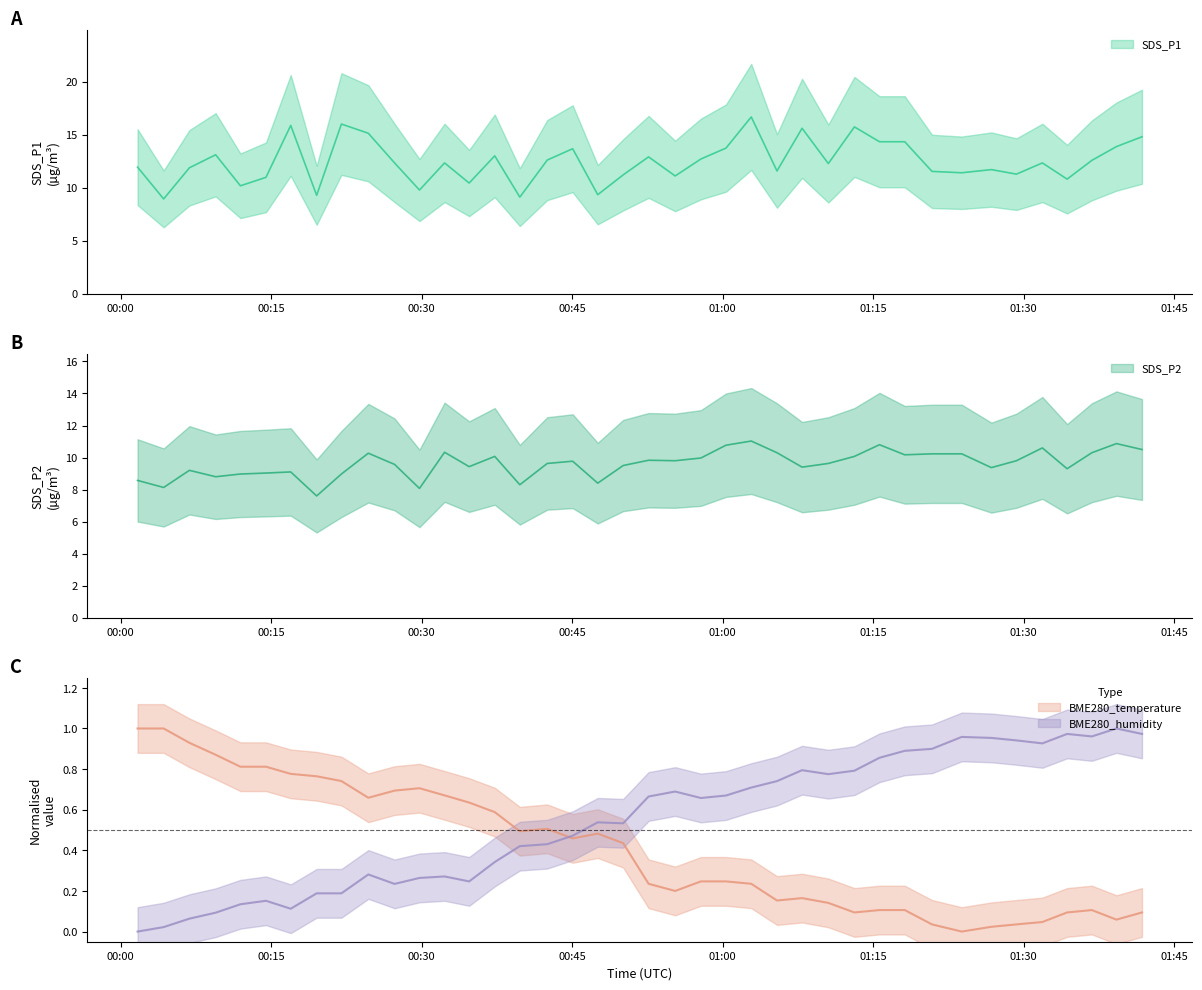

Which series has the largest range (max minus min)?

SDS_P1